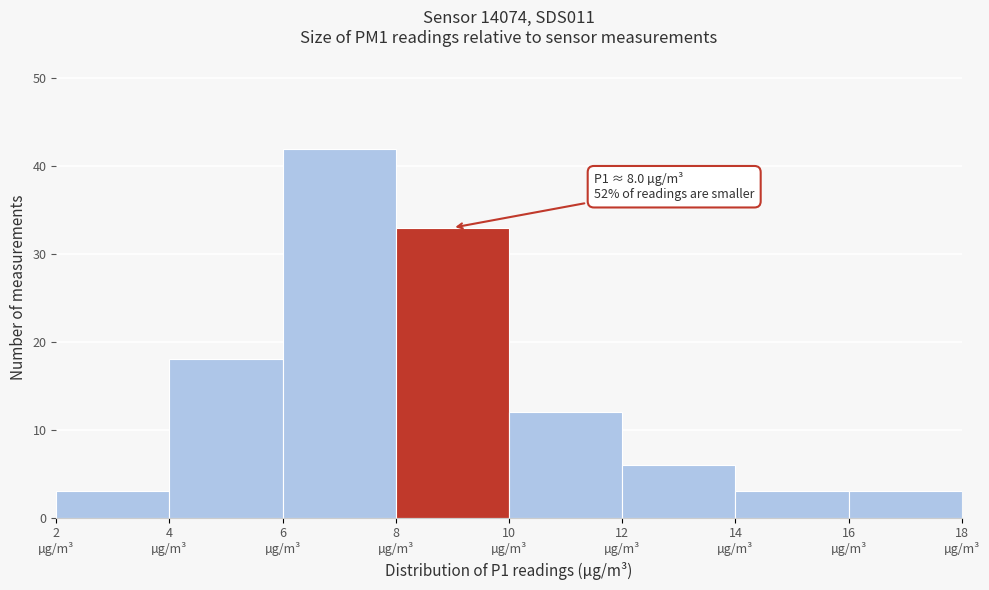

Which range on the x-axis has the tallest bar?

6 to 8